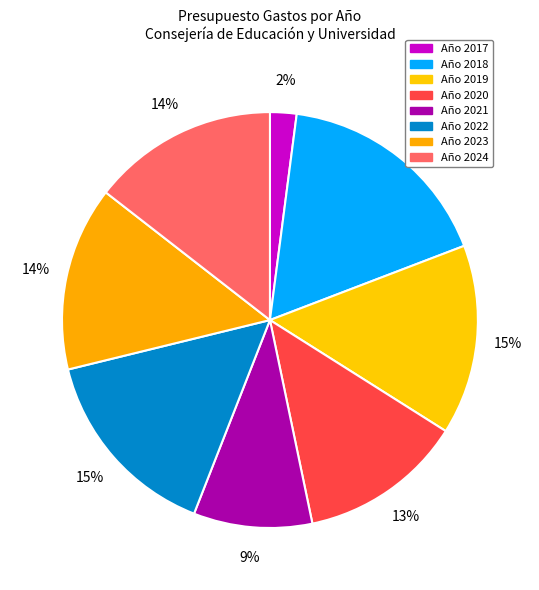

Count the number of slices in the pie.

8